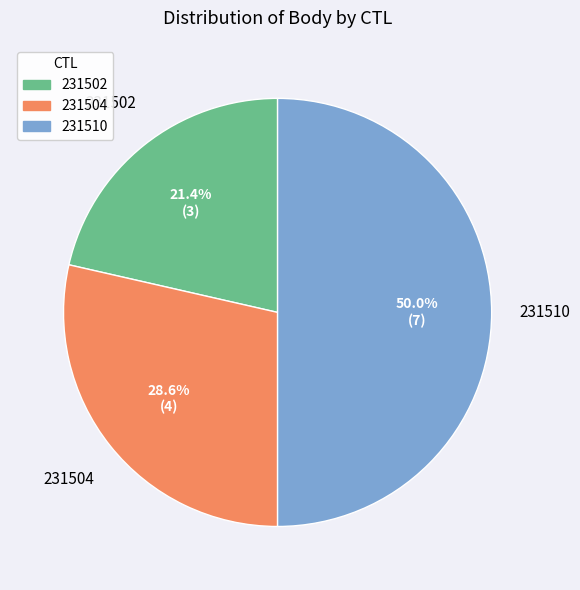

Between 231504 and 231510, which is larger?

231510